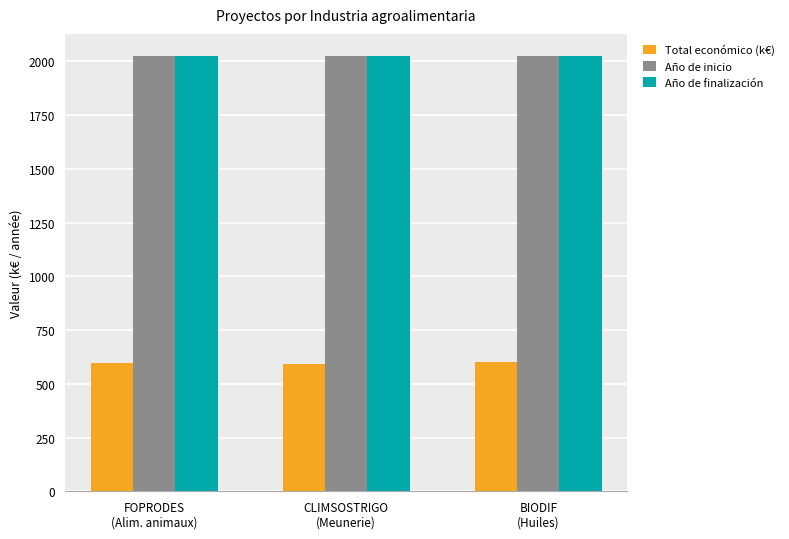

What is the sum of the Total económico (k€) values at FOPRODES
(Alim. animaux) and CLIMSOSTRIGO
(Meunerie)?

1189.9